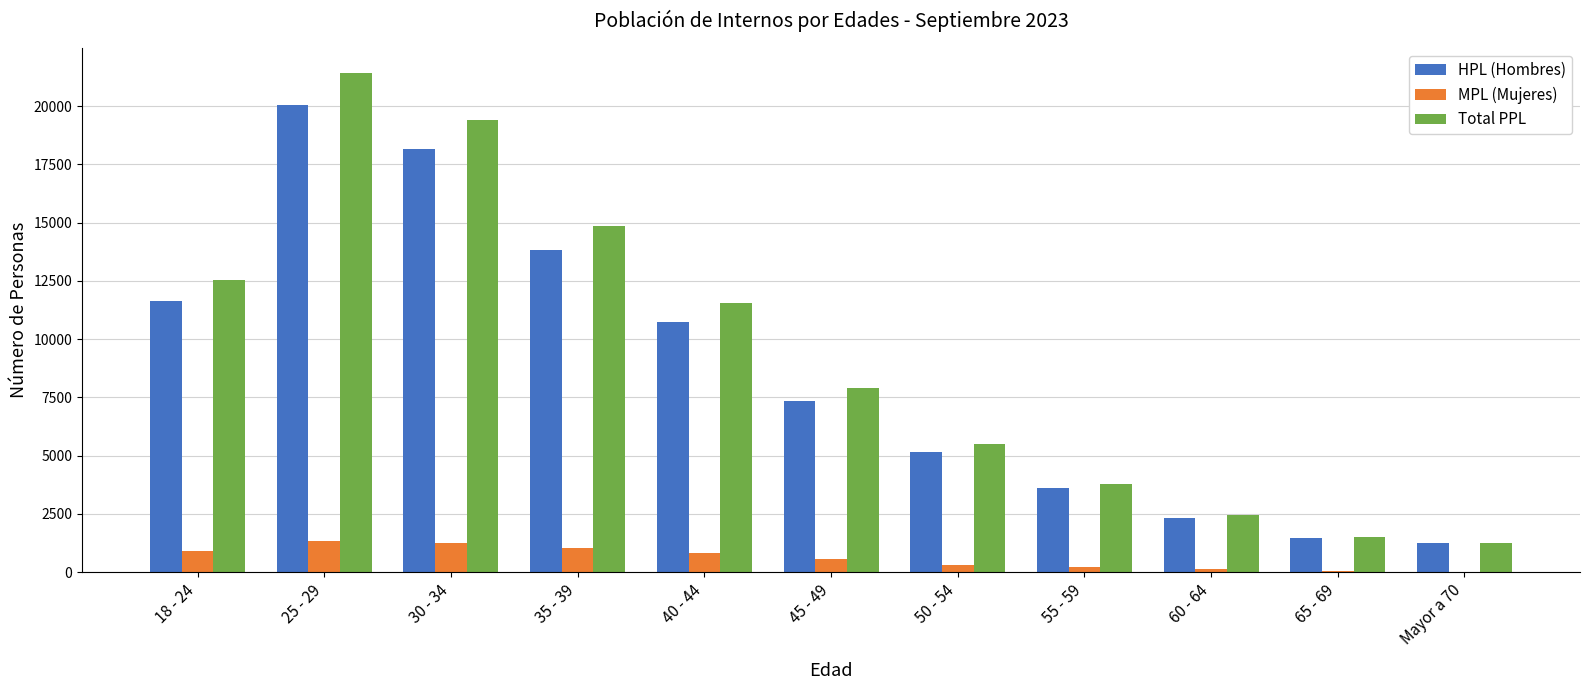

How many groups of bars are there?

11